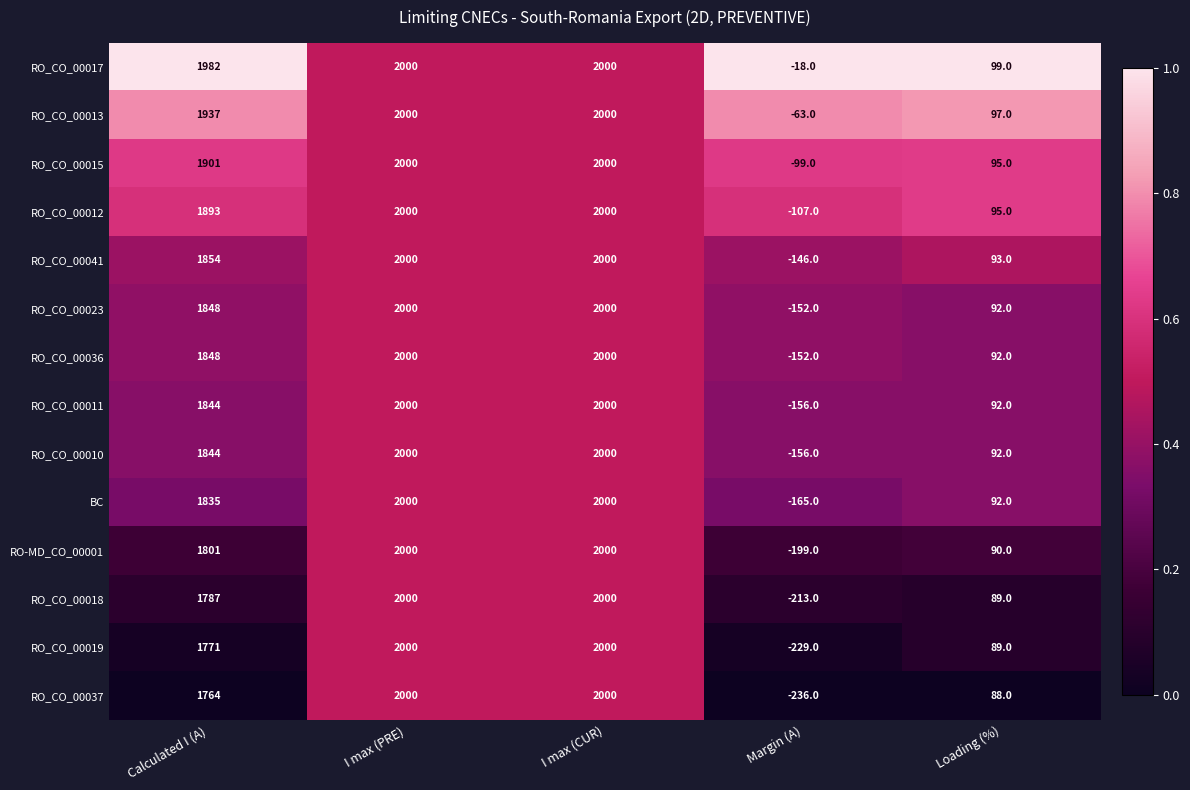

How many distinct data groups are displayed?

14